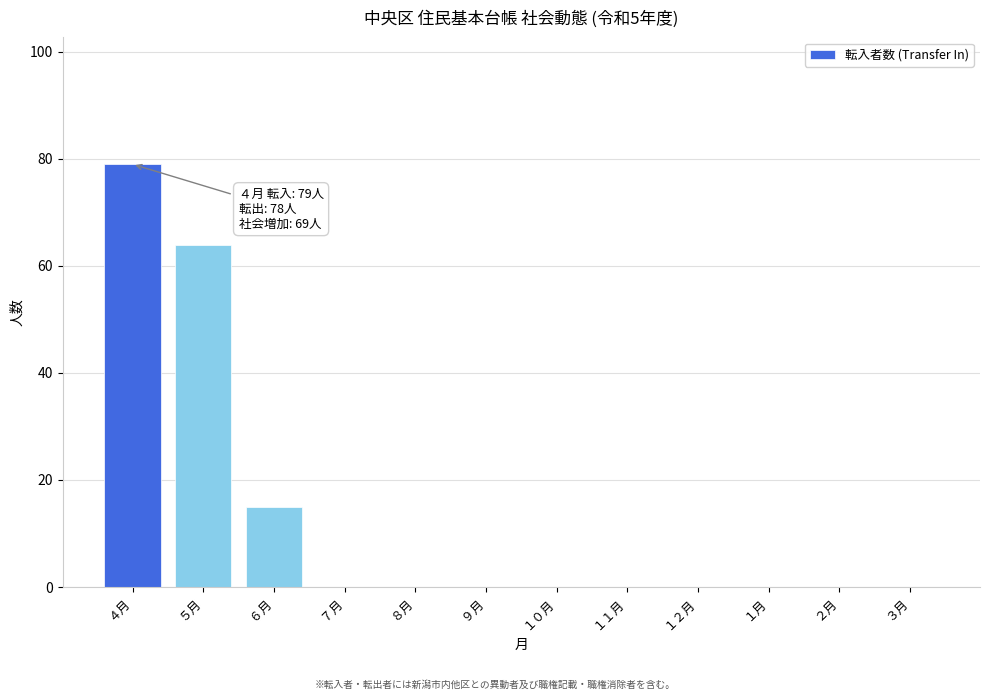

Reading left to right, extract all data points from this chart.

４月=79	５月=64	６月=15	７月=0	８月=0	９月=0	１０月=0	１１月=0	１２月=0	１月=0	２月=0	３月=0